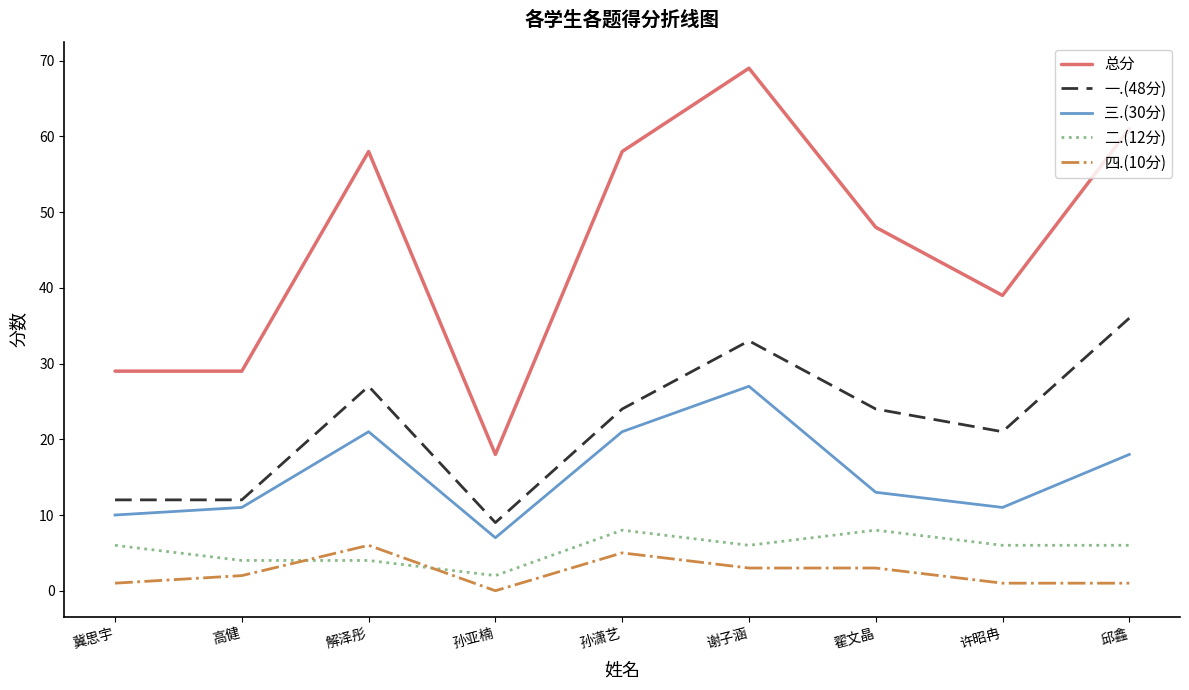

How many lines are shown in the chart?

5